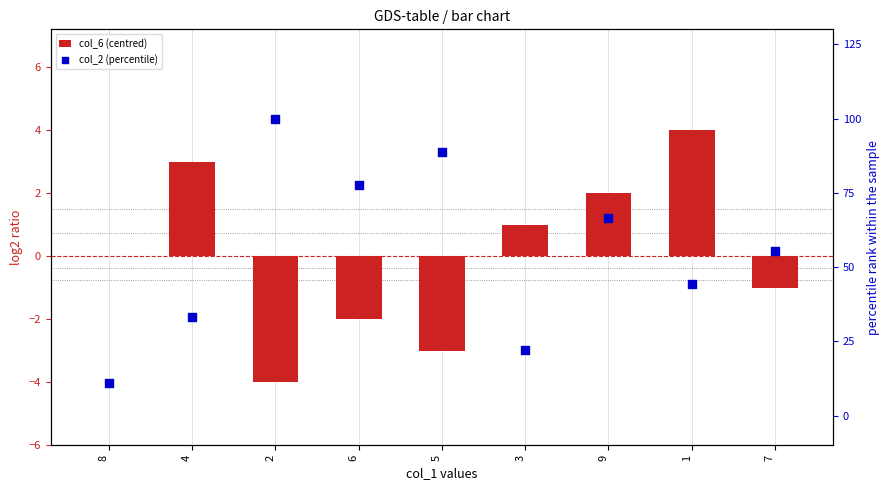

At which category is the sum across all series the highest?

2